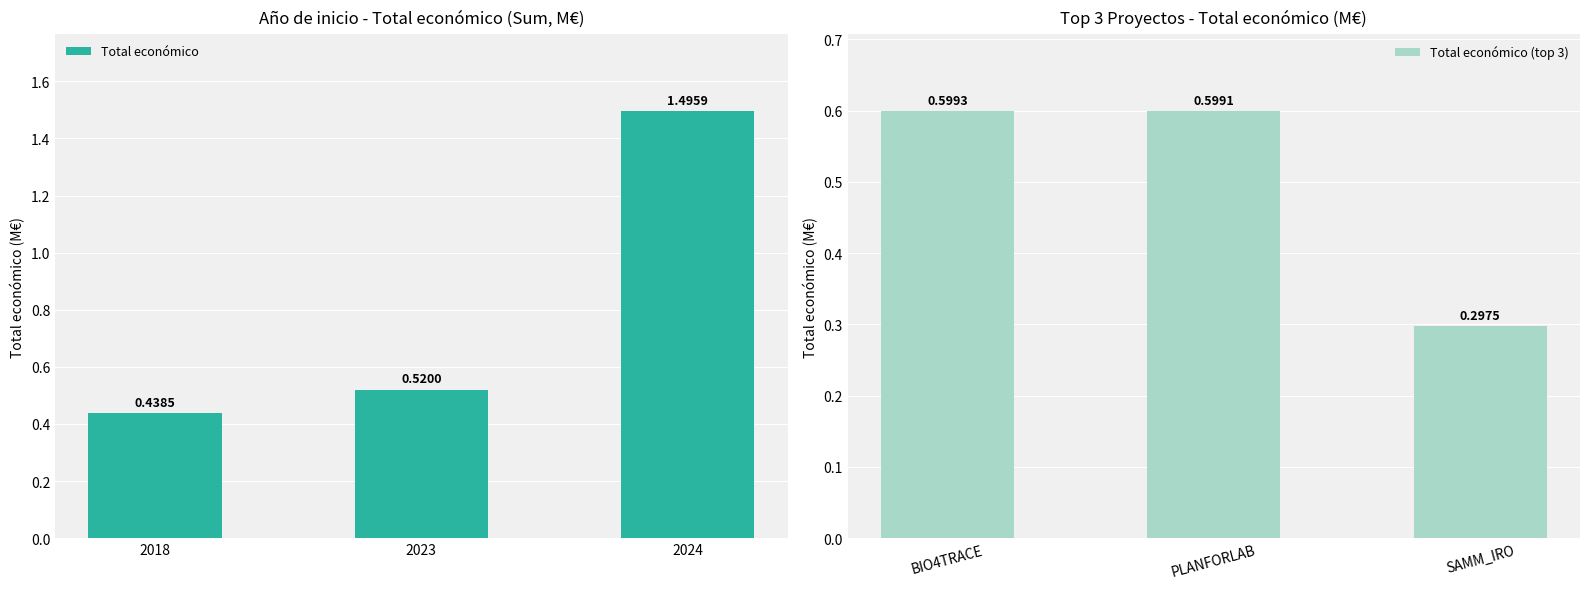

Is it true that Total económico (top 3) equals 0.6 at BIO4TRACE?

True